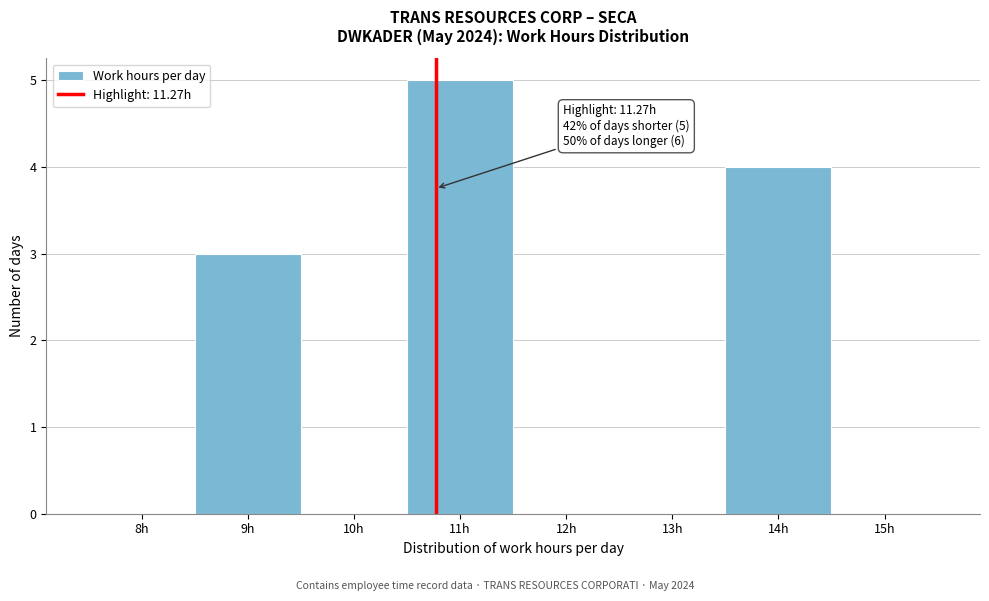

Reading left to right, what are all the values shown in this chart?

8h=0	9h=3	10h=0	11h=5	12h=0	13h=0	14h=4	15h=0